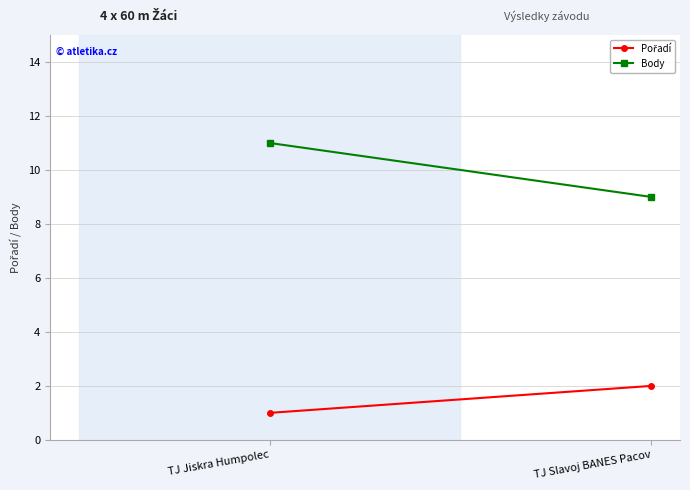

What is the difference between the maximum and minimum values in the Pořadí series?

1